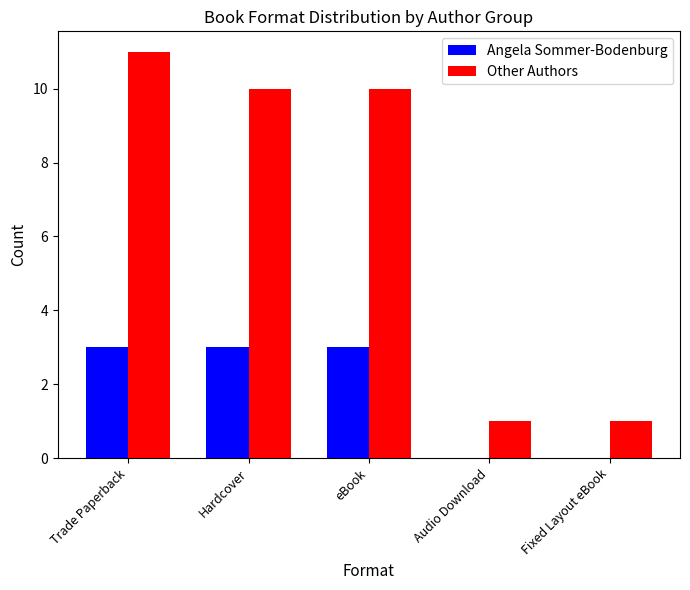

Which series changed the most between eBook and Audio Download?

Other Authors